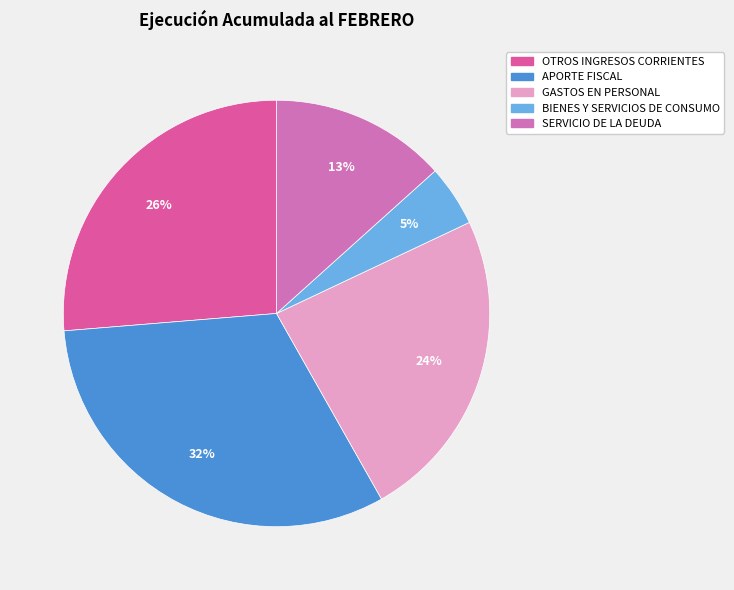

Is there any slice that represents more than half of the pie?

No